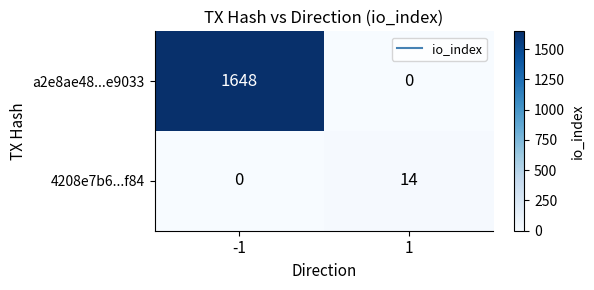

Reading right to left, what are all the values shown in this chart?

a2e8ae48...e9033: 1=0	-1=1648
4208e7b6...f84: 1=14	-1=0